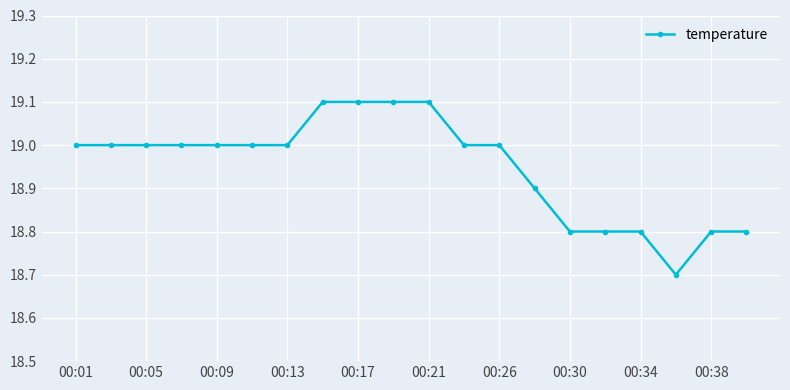

Reading left to right, extract all data points from this chart.

19.0	19.0	19.0	19.0	19.0	19.0	19.0	19.1	19.1	19.1	19.1	19.0	19.0	18.9	18.8	18.8	18.8	18.7	18.8	18.8